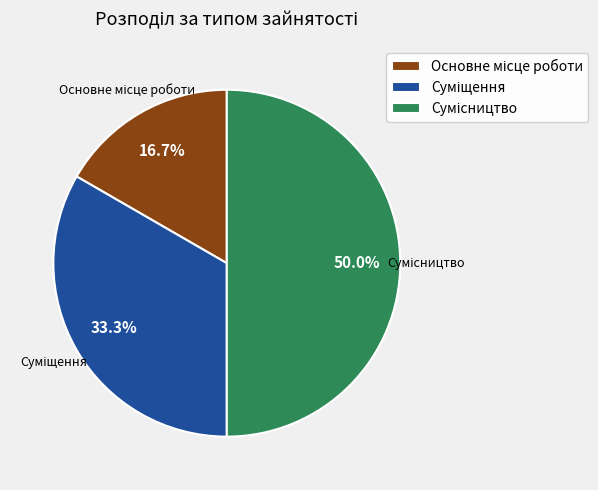

To the nearest percent, what portion does Суміщення represent?

33%